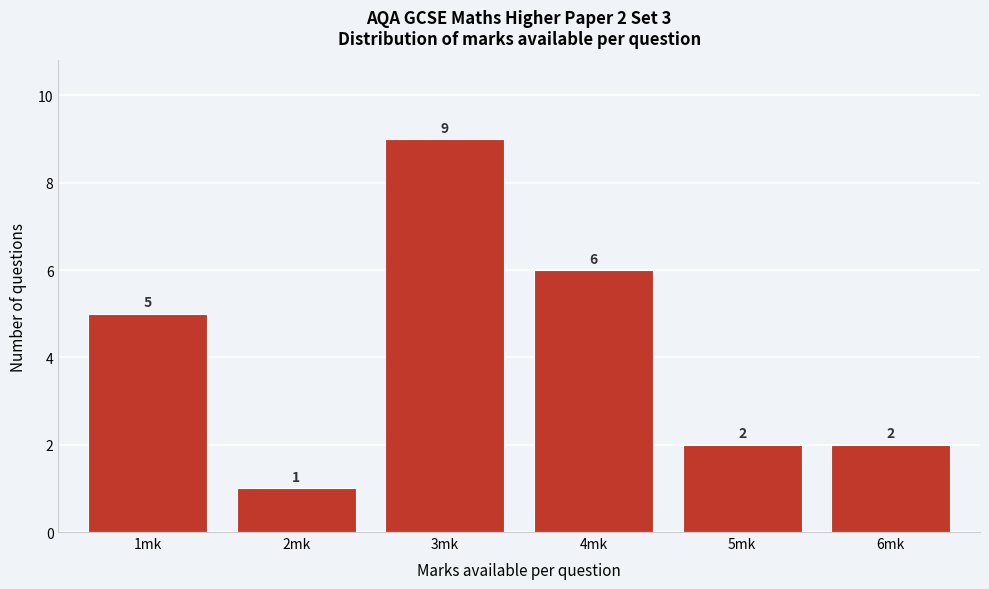

Over which range of the x-axis is the bar tallest?

2.5 to 3.5